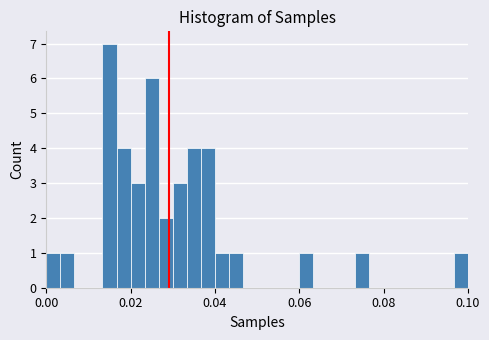

Around what value on the x-axis is the tallest bar? Give the approximate position of its centre, as read against the axis.

0.016